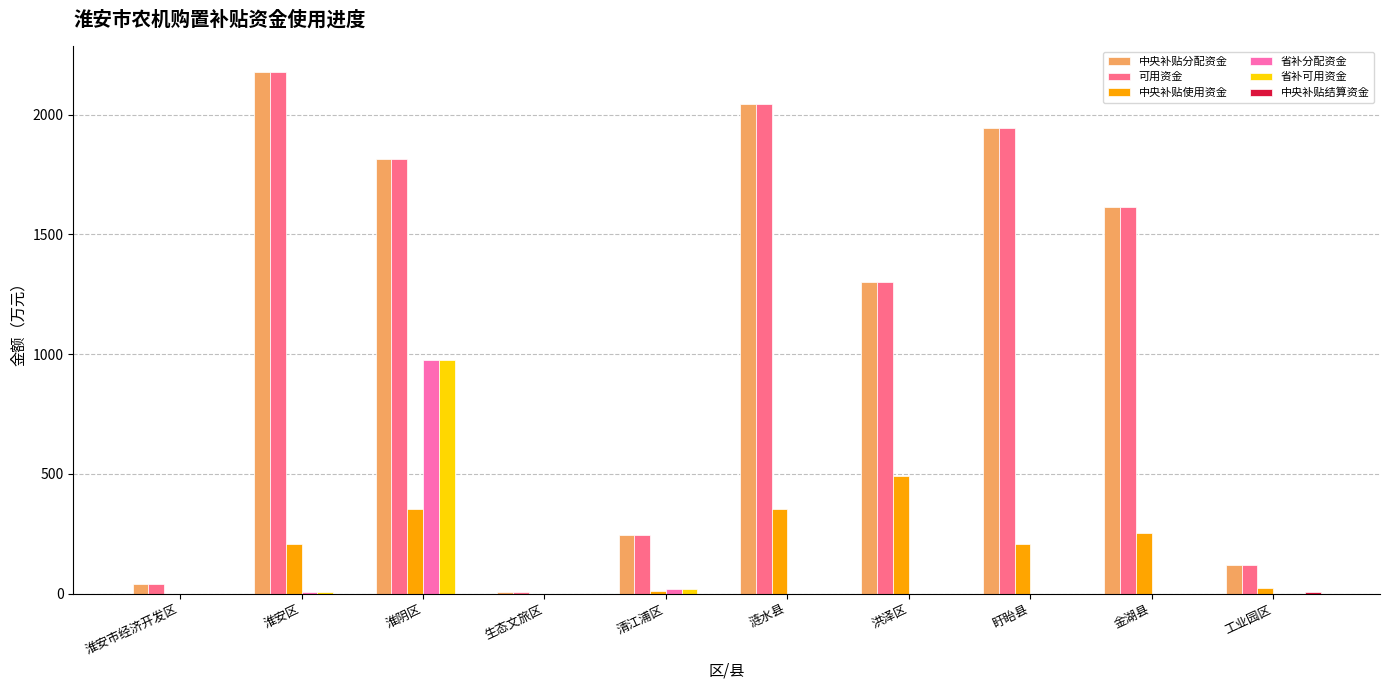

True or false: 中央补贴使用资金 has a value of 176.1 at 生态文旅区.

False